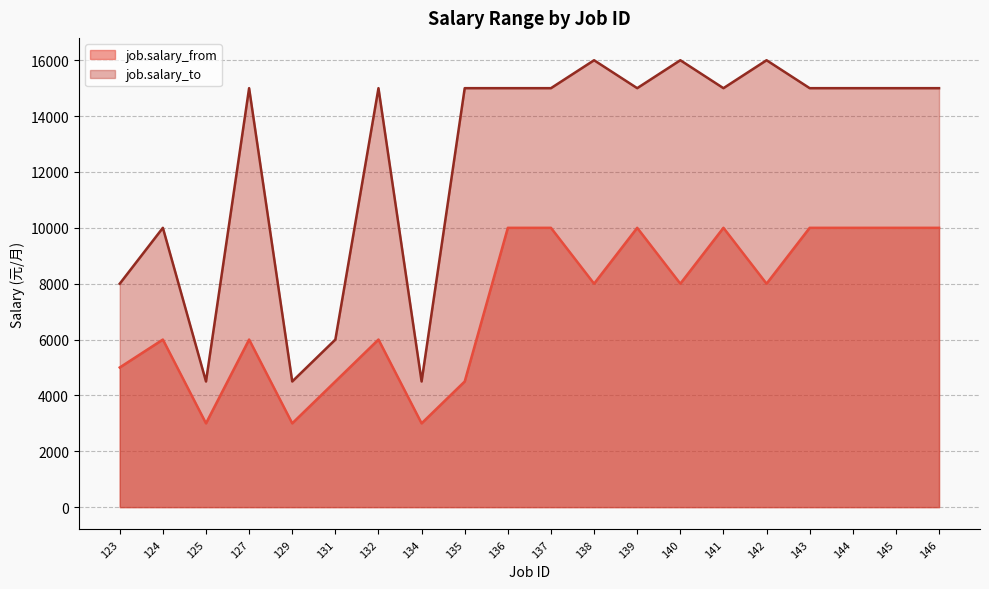

What is the smallest value displayed?

3000